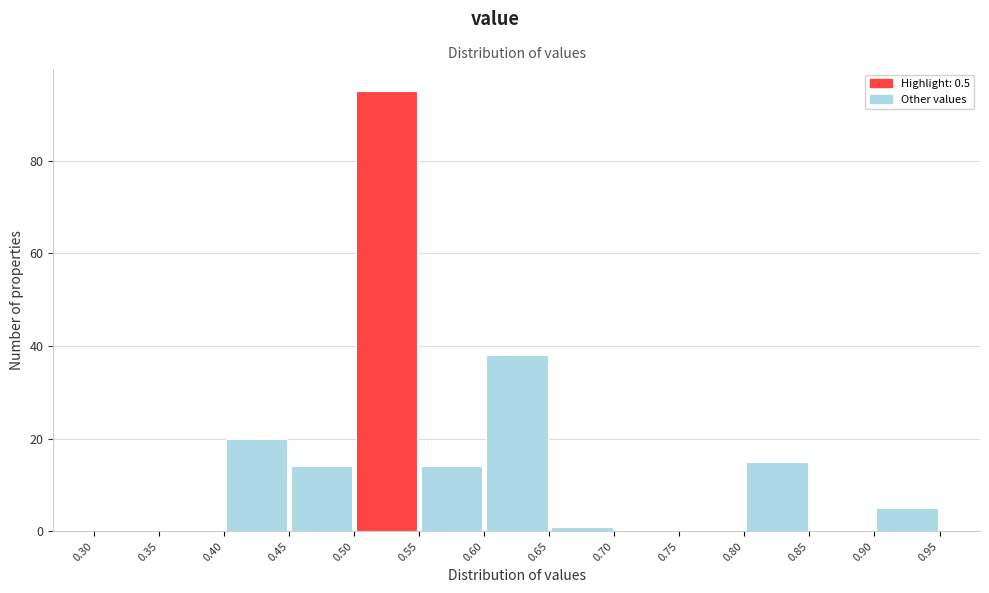

Reading left to right, list every bar in this chart as the range it spans on the x-axis followed by its height. The values are not printed on the chart, so give them approximately, as read against the axis.

0.30 to 0.35: 0
0.35 to 0.40: 0
0.40 to 0.45: 20
0.45 to 0.50: 14
0.50 to 0.55: 96
0.55 to 0.60: 14
0.60 to 0.65: 38
0.65 to 0.70: under 2
0.70 to 0.75: 0
0.75 to 0.80: 0
0.80 to 0.85: 16
0.85 to 0.90: 0
0.90 to 0.95: 6